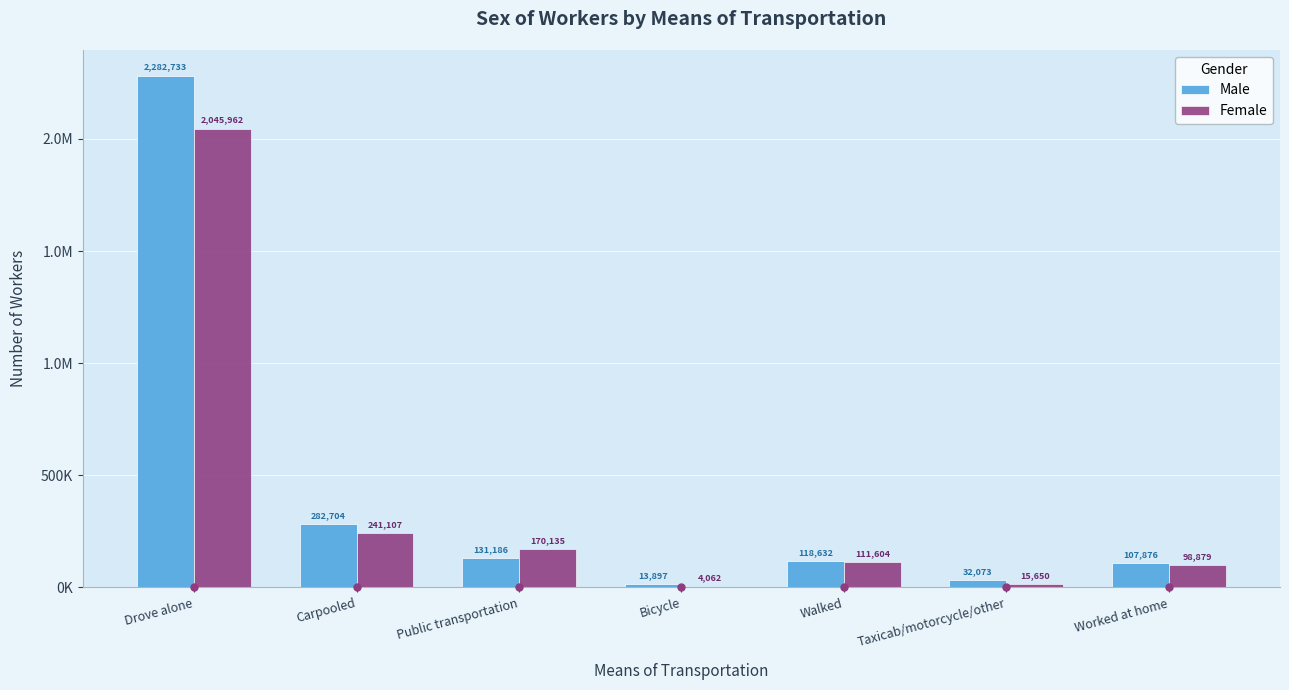

What is the greatest value displayed?

2282733